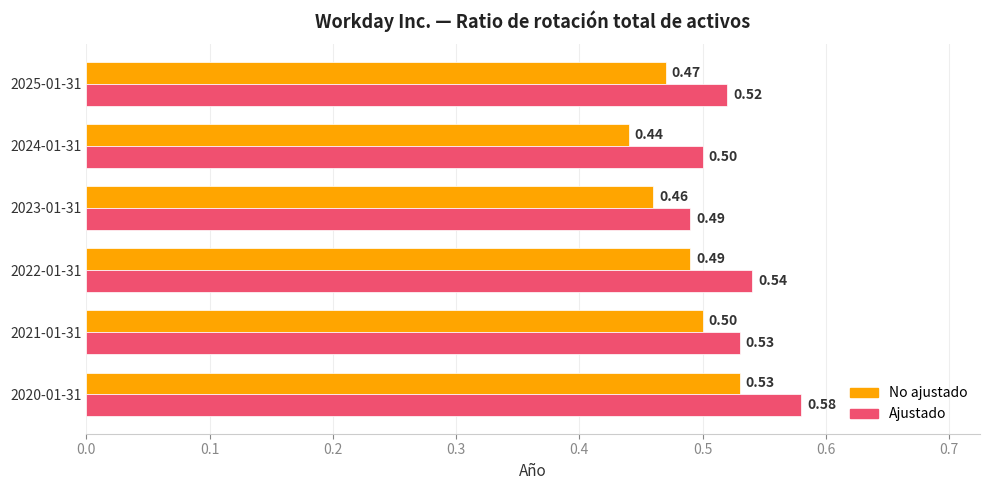

How many categories are shown in the chart?

6